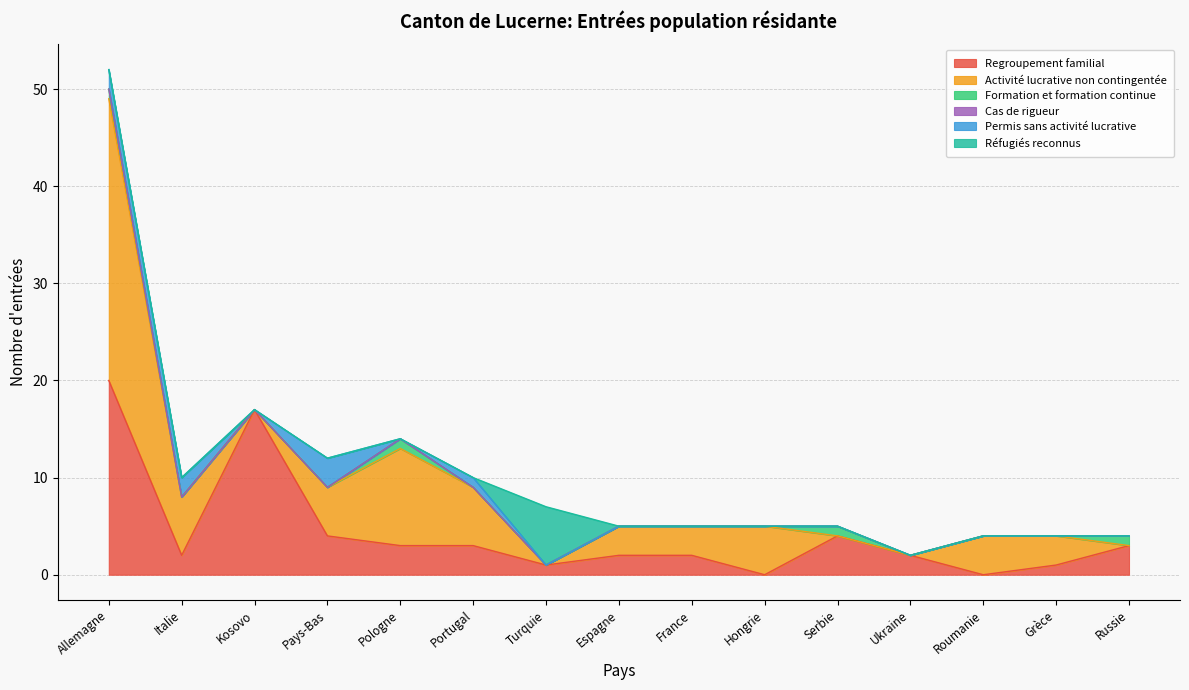

At Pays-Bas, list the series in order from largest to smallest.

Activité lucrative non contingentée, Regroupement familial, Permis sans activité lucrative, Formation et formation continue, Cas de rigueur, Réfugiés reconnus